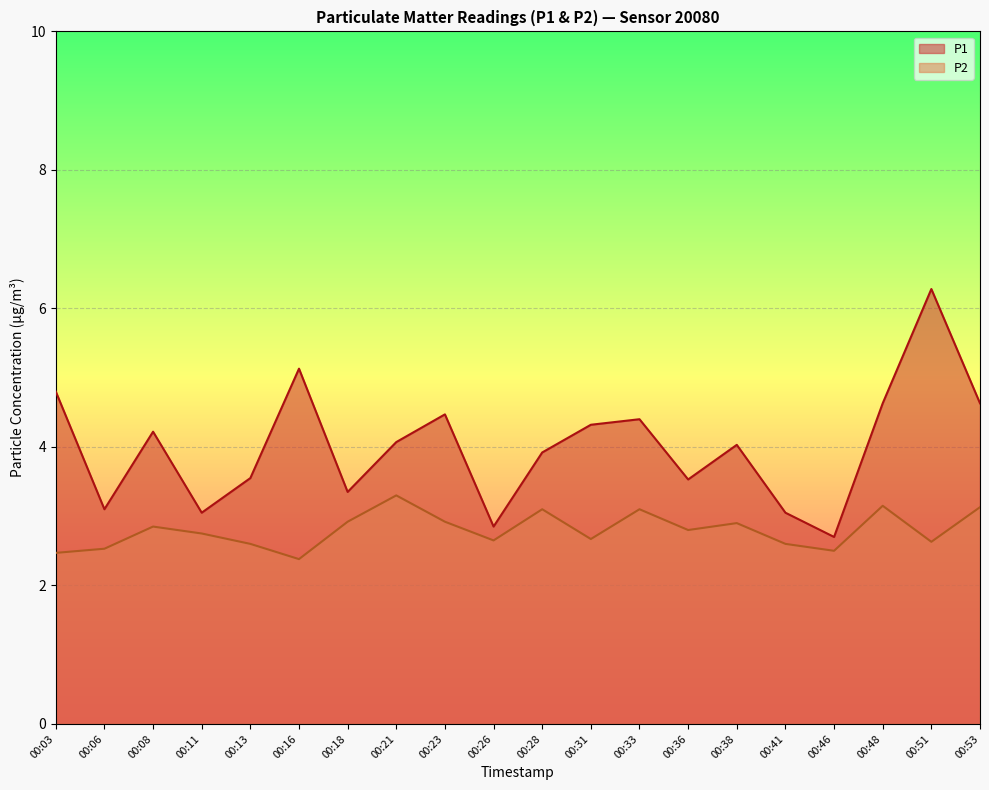

True or false: P1 and P2 intersect in this chart.

False